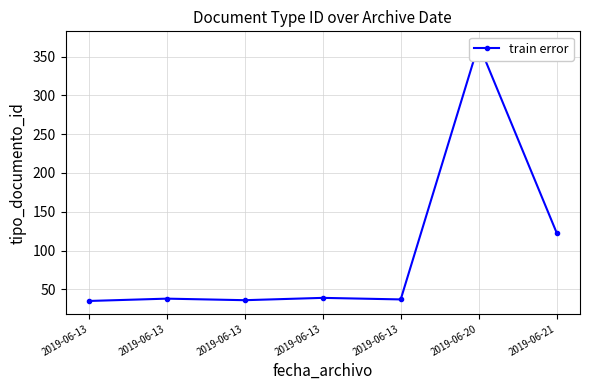

What is the average value?

96